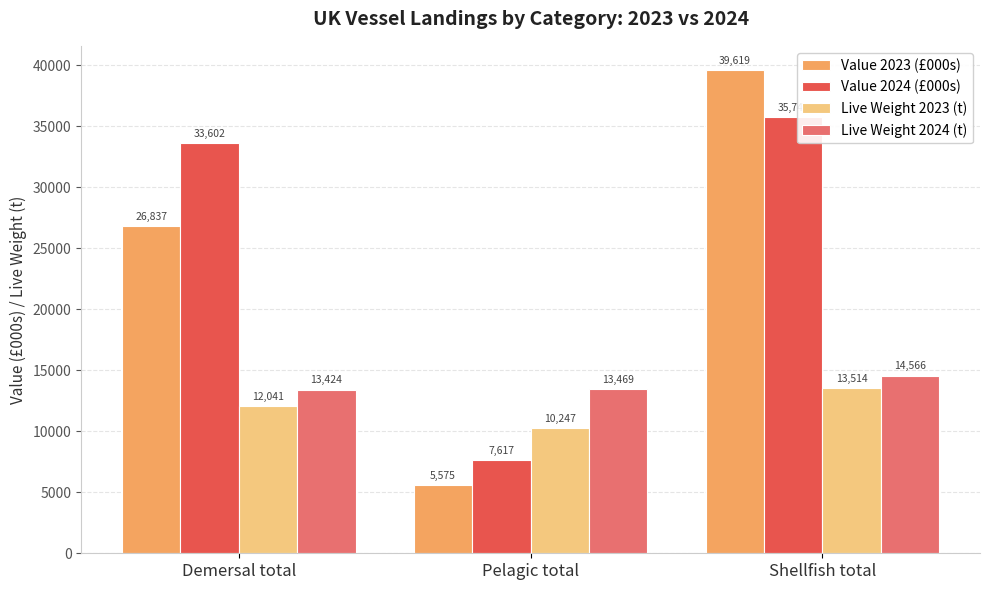

Rank the series at Pelagic total from lowest to highest value.

Value 2023 (£000s), Value 2024 (£000s), Live Weight 2023 (t), Live Weight 2024 (t)